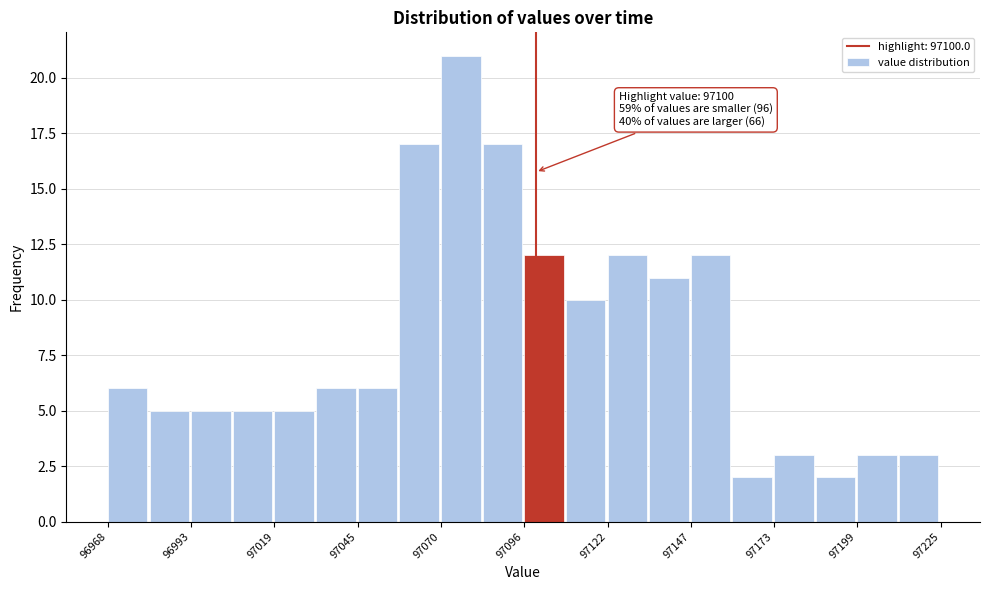

Read against the x-axis, roughly where is the centre of the tallest bar?

97075